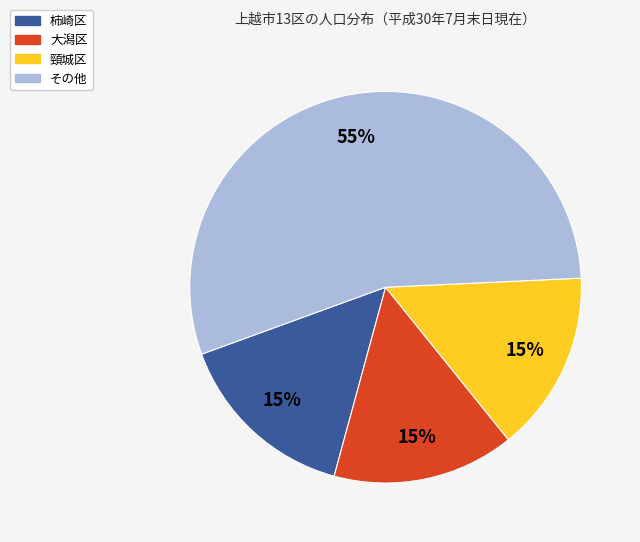

Which slice represents more than half of the pie?

その他